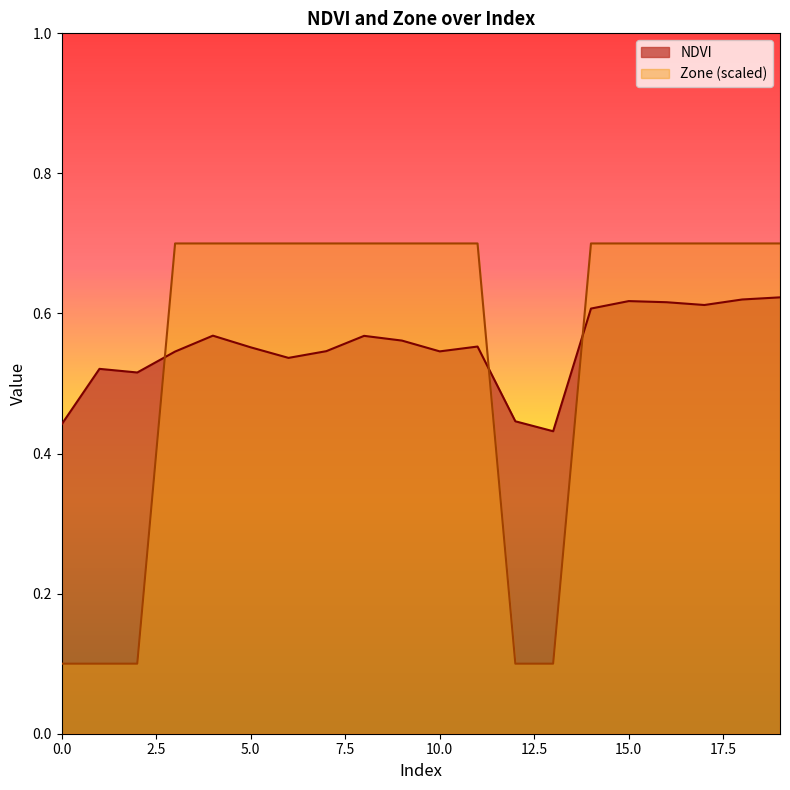

What is the sum of all NDVI values?

11.0